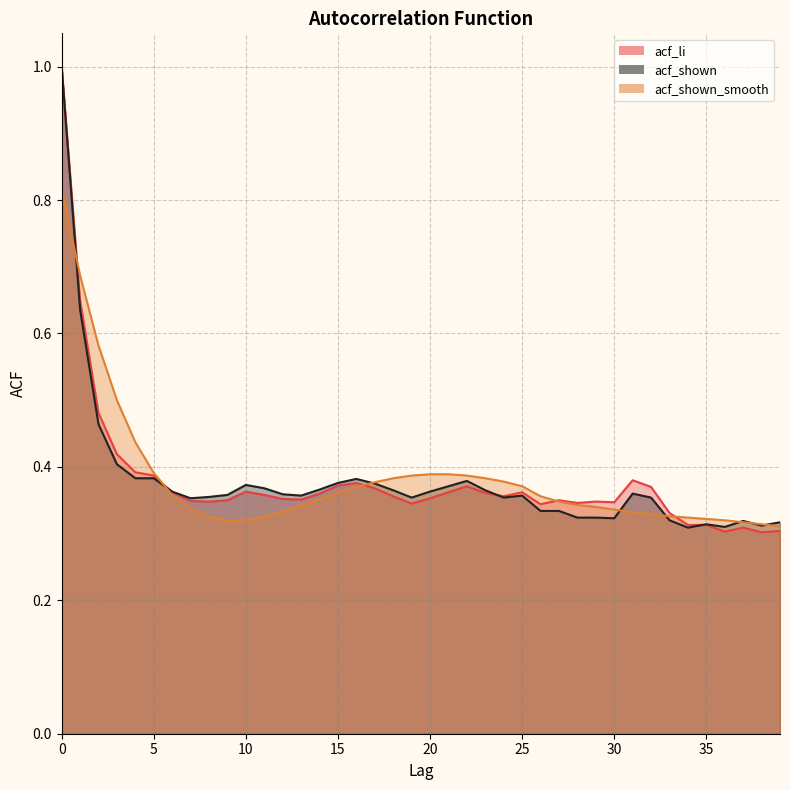

After their last crossing, which series has the higher values: acf_shown_line or acf_shown_smooth_line?

acf_shown_line